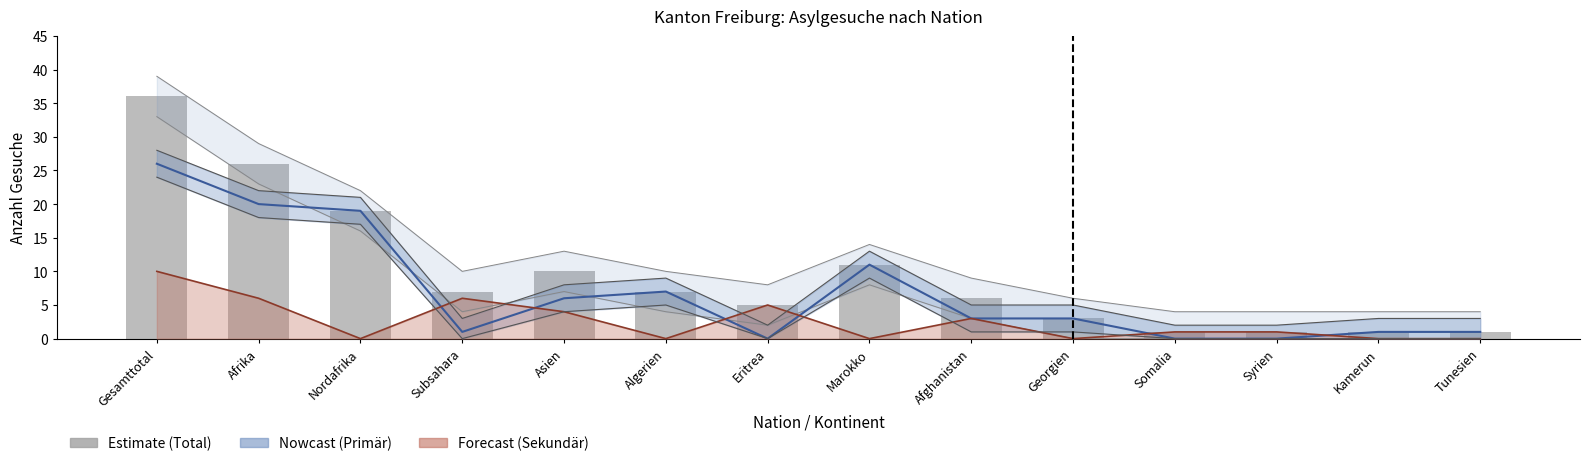

What is the change in value from Afrika to Marokko?

-15